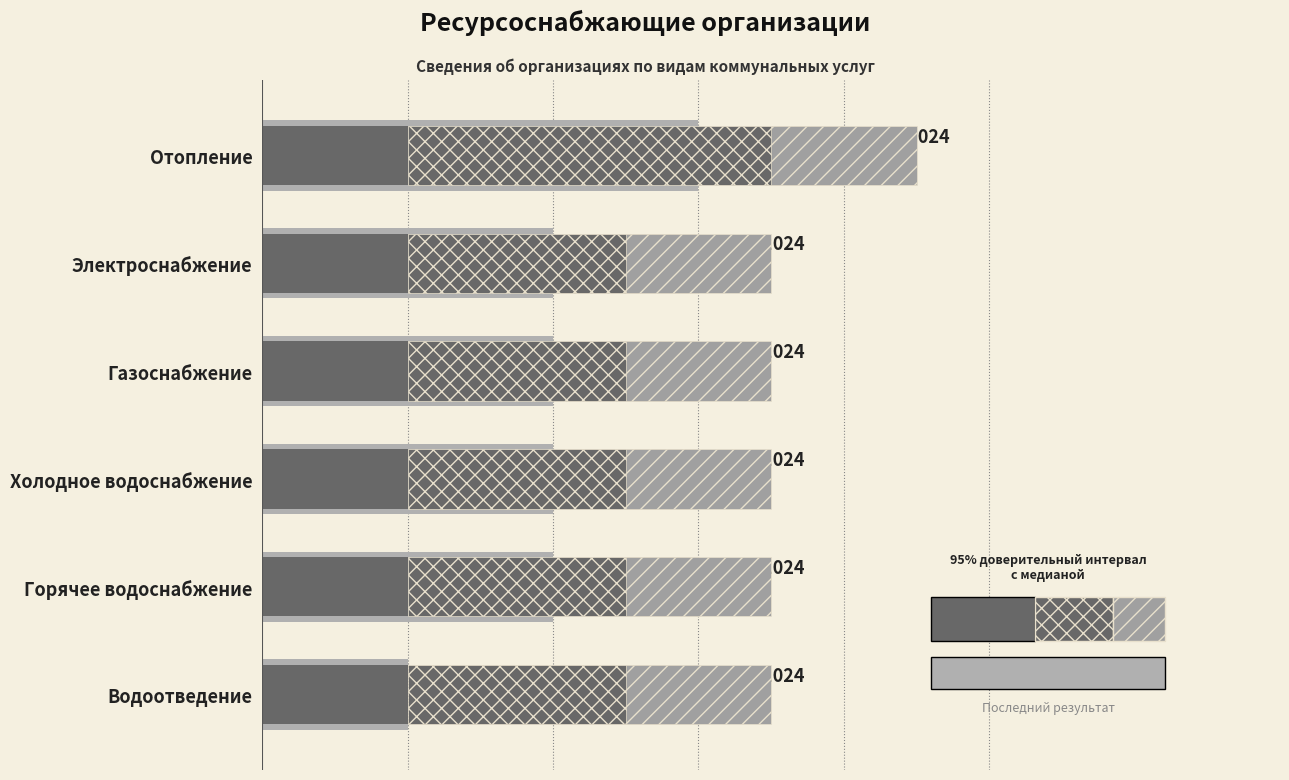

What is the total value across all series at Холодное водоснабжение?

3